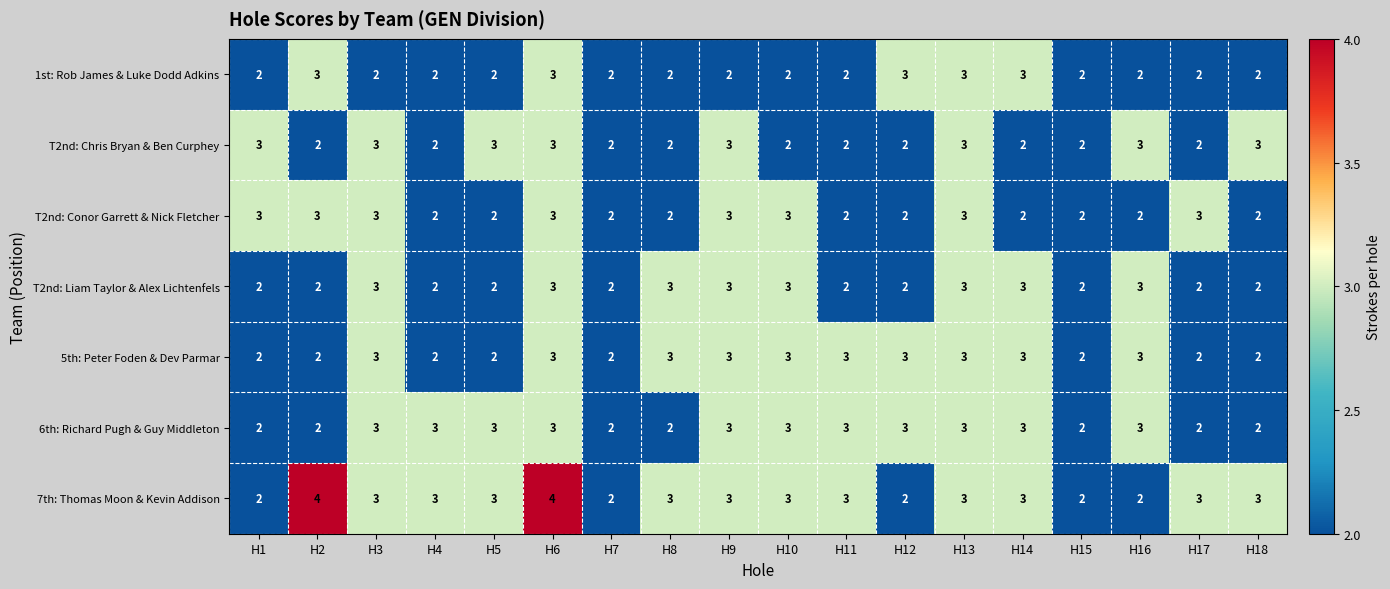

What is the sum of all 7th: Thomas Moon & Kevin Addison values?

51